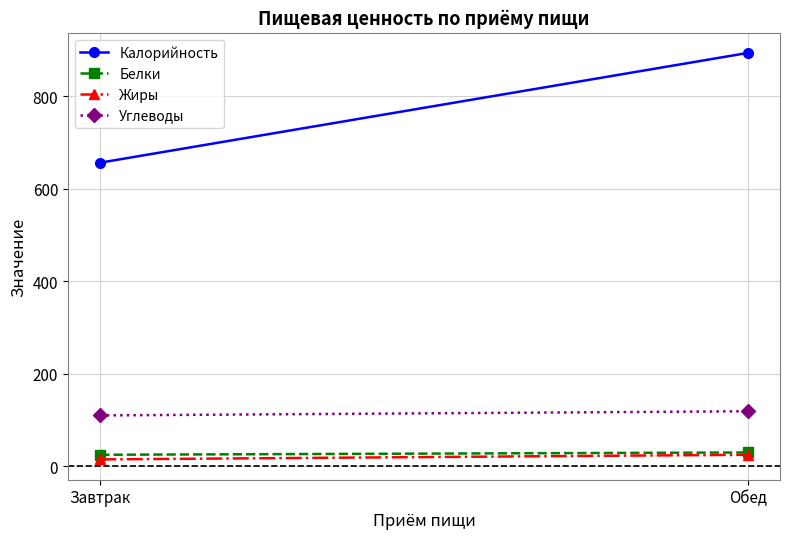

What are all the series names shown in the legend?

Калорийность, Белки, Жиры, Углеводы